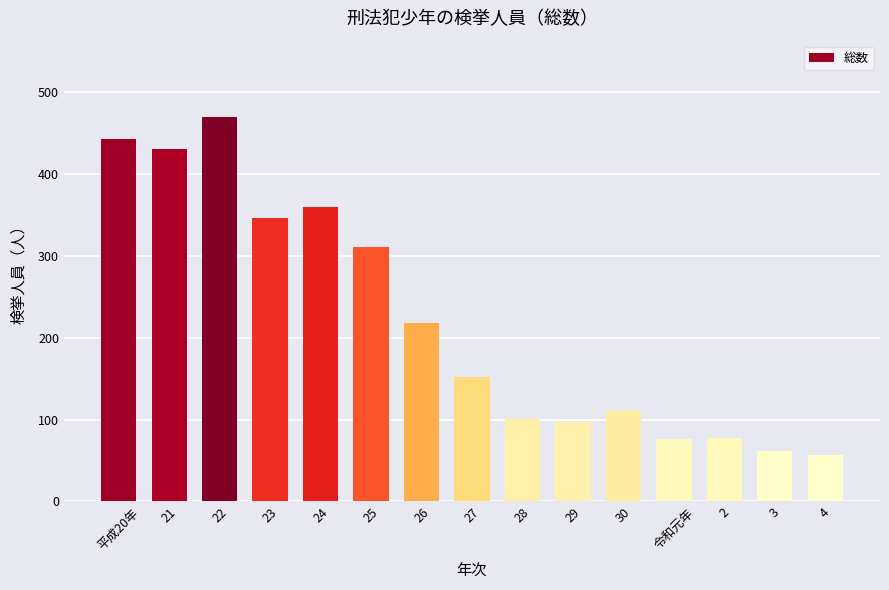

The chart shows a value of 182 at 23. True or false?

False